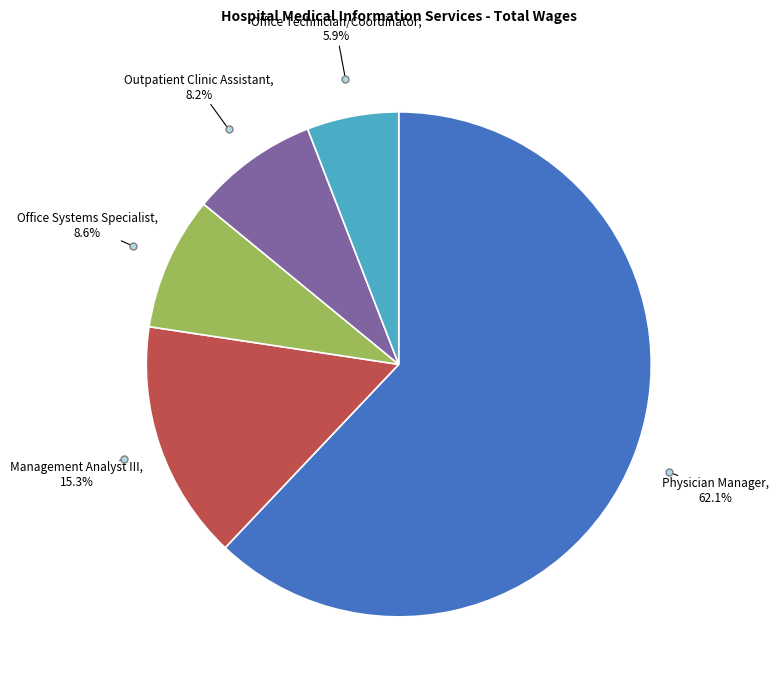

How many slices are in this pie chart?

5